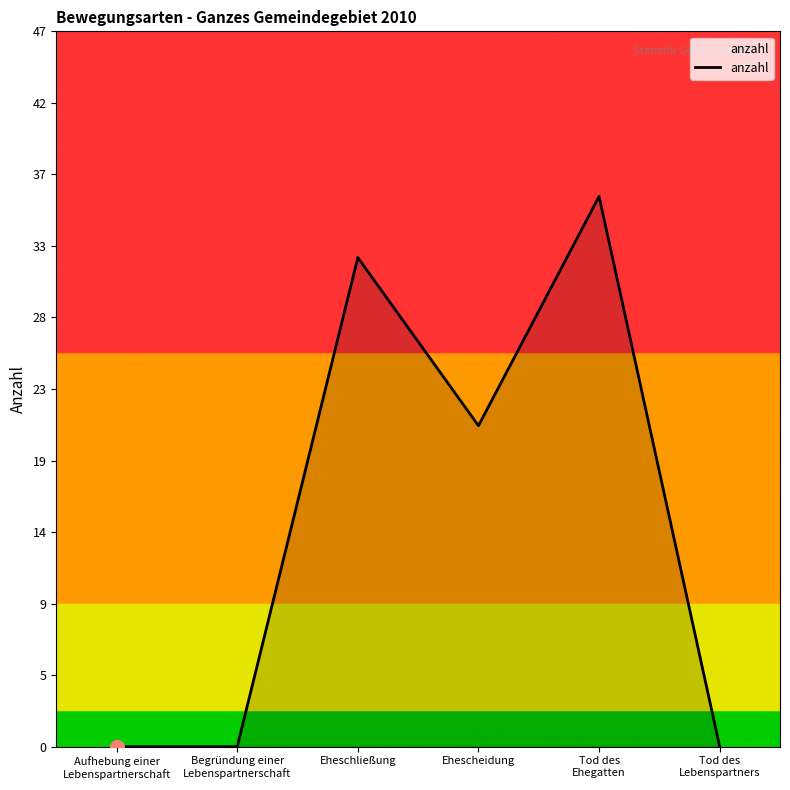

The chart shows a value of 32 at Eheschließung. True or false?

True